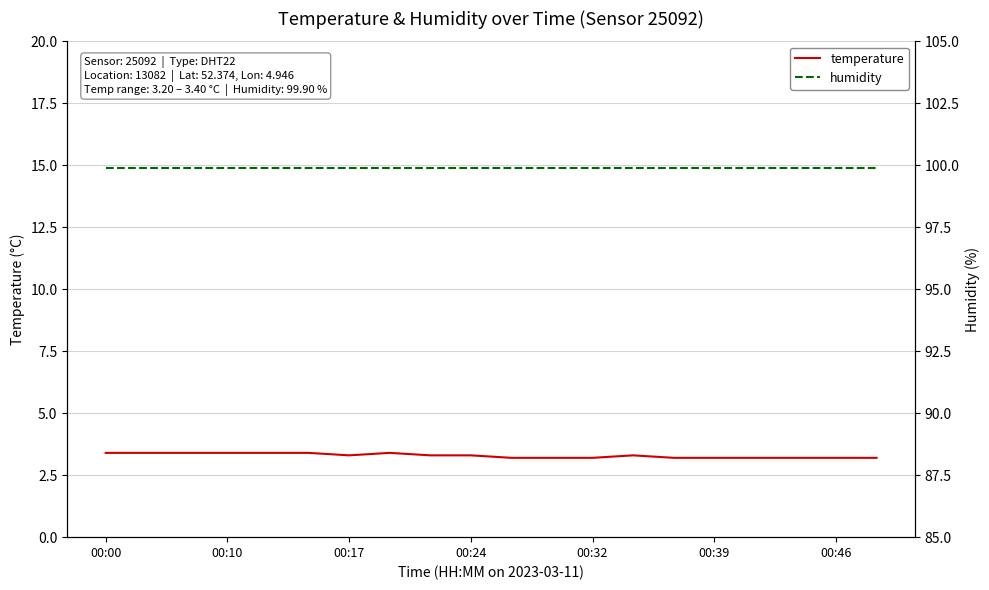

What is the maximum value shown in the chart?

99.9